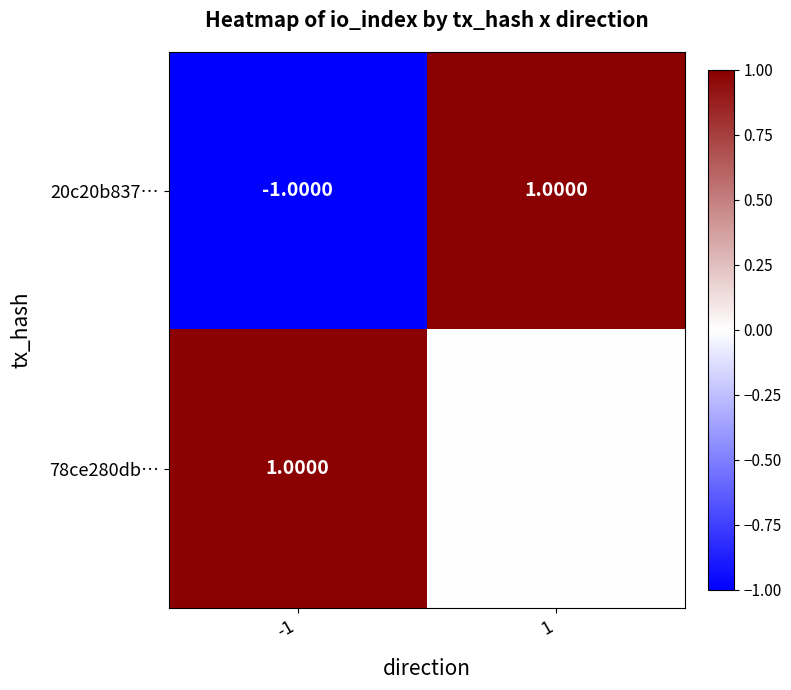

Is the value of 20c20b837… at -1 greater than the value of 78ce280db… at 1?

No